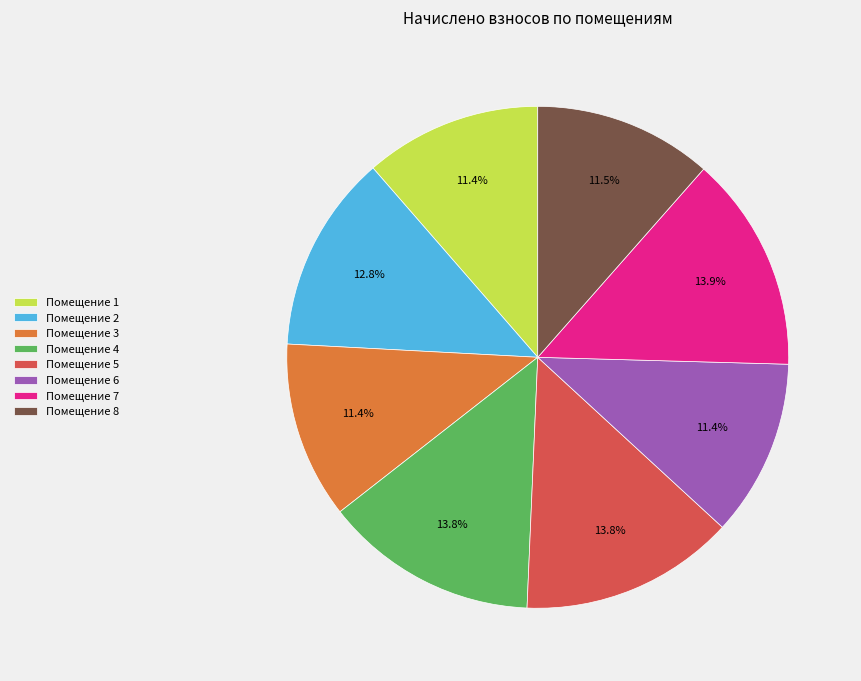

What portion of the pie excludes Помещение 1?

88.6%